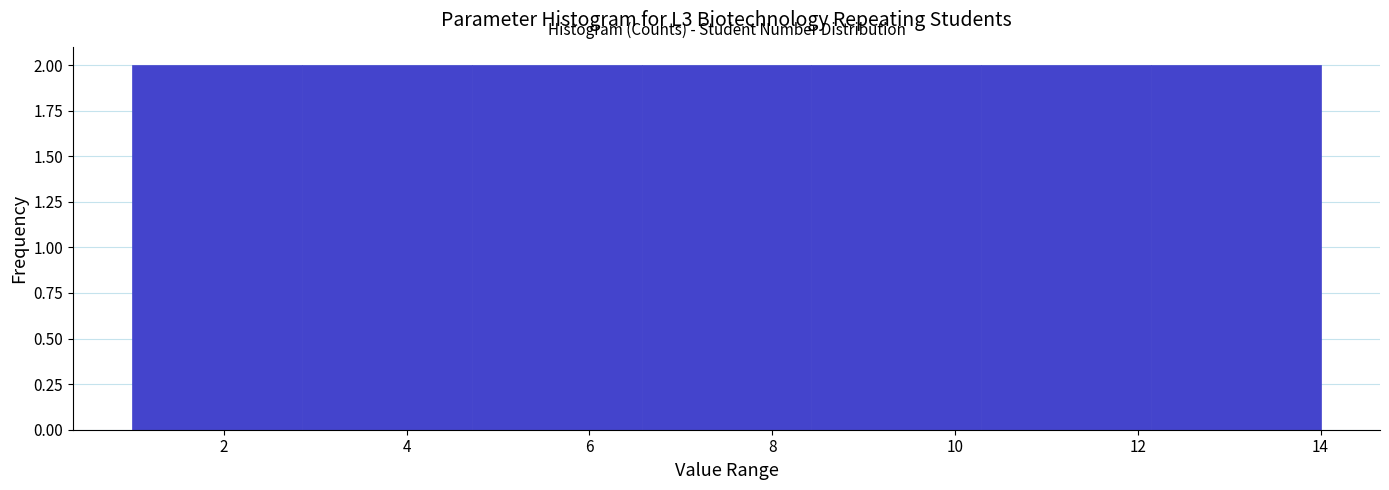

Reading left to right, transcribe this chart: for each bar, give the range it covers on the x-axis and its height. Neither the bar edges nor the heights are printed on the chart, so give them approximately, as read against the axes.

1.0 to 2.8: 2
2.8 to 4.8: 2
4.8 to 6.6: 2
6.6 to 8.4: 2
8.4 to 10.2: 2
10.2 to 12.2: 2
12.2 to 14.0: 2